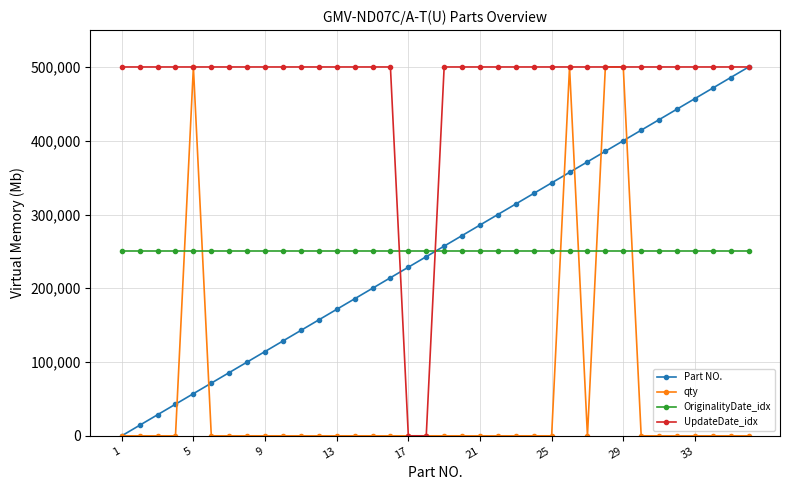

How many lines are shown in the chart?

4